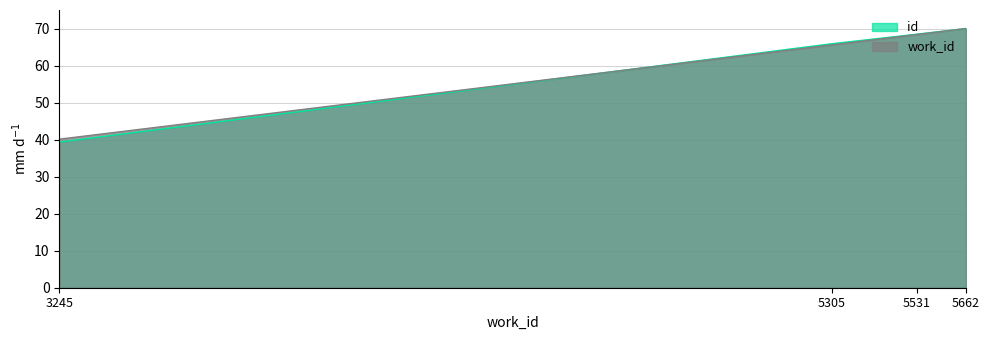

Which has a higher value, 5305 or 5662?

5662